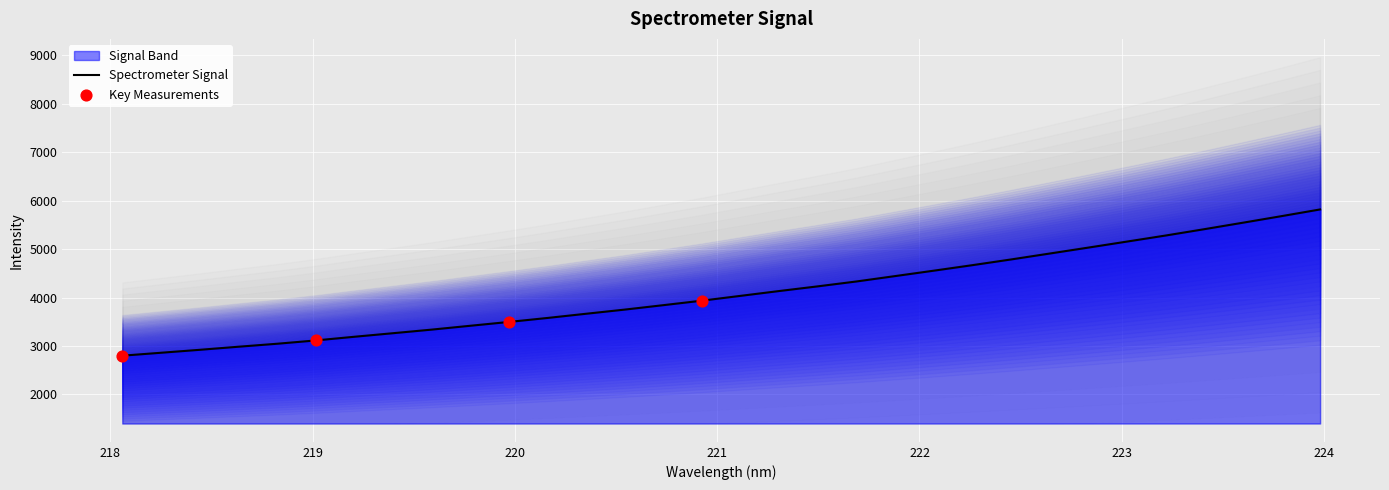

What is the minimum value for Spectrometer Signal?

2800.5